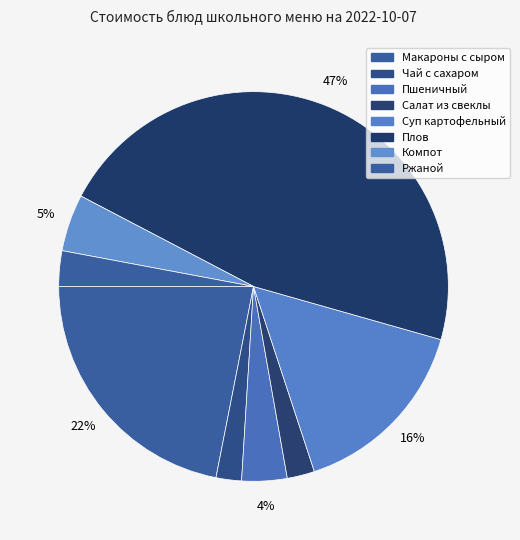

How many slices are in this pie chart?

8